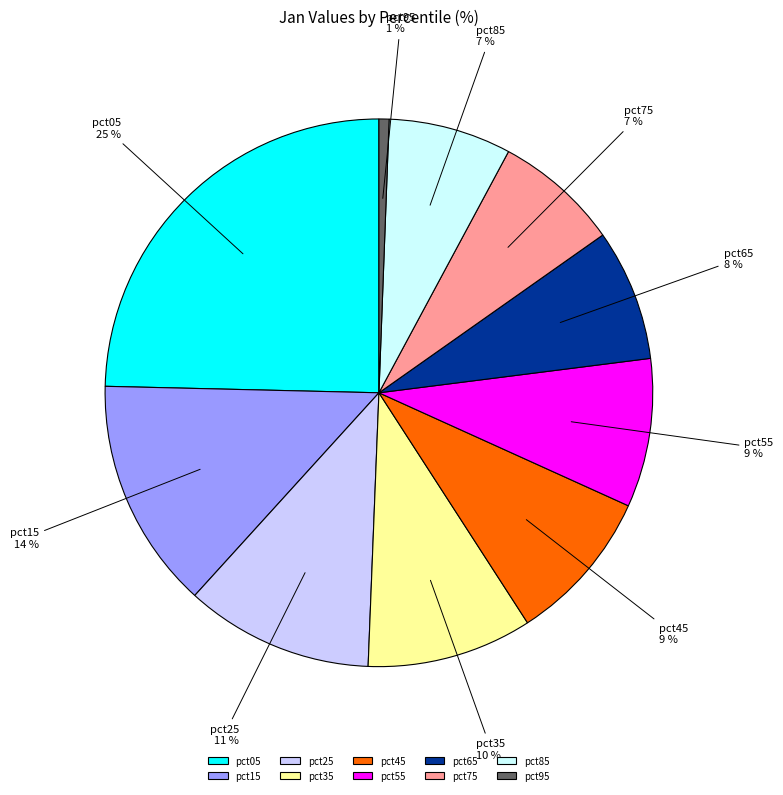

Is there any slice that represents more than half of the pie?

No